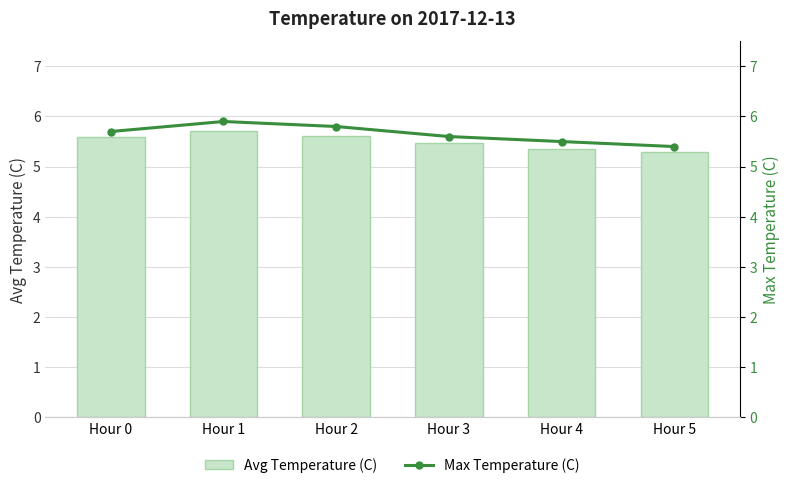

Reading left to right, list all the values displayed in this chart.

Avg Temperature (C): Hour 0=5.6	Hour 1=5.7	Hour 2=5.6	Hour 3=5.5	Hour 4=5.3	Hour 5=5.3
Max Temperature (C): Hour 0=5.7	Hour 1=5.9	Hour 2=5.8	Hour 3=5.6	Hour 4=5.5	Hour 5=5.4